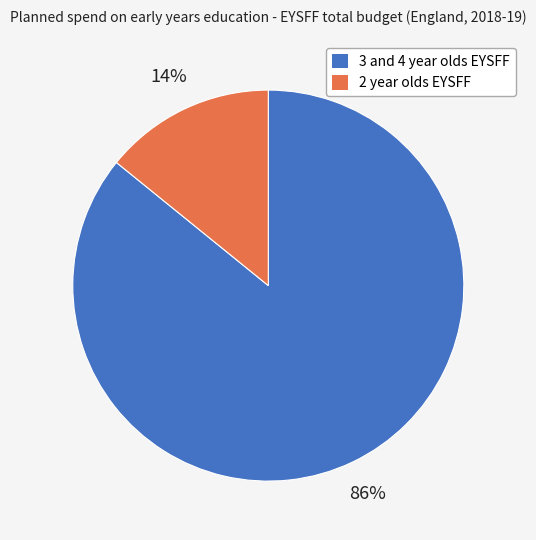

To the nearest percent, what is the average slice percentage?

50%